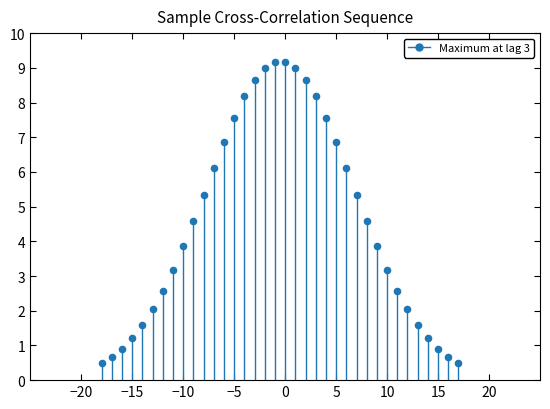

What is the range of Y values (max minus min)?

8.7